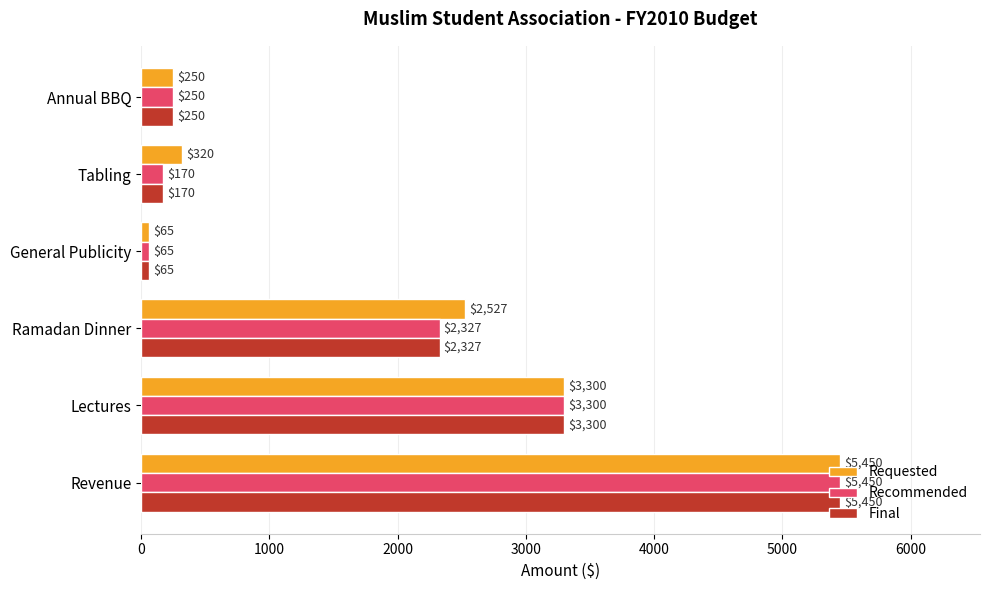

True or false: Requested has a value of 3300 at Lectures.

True